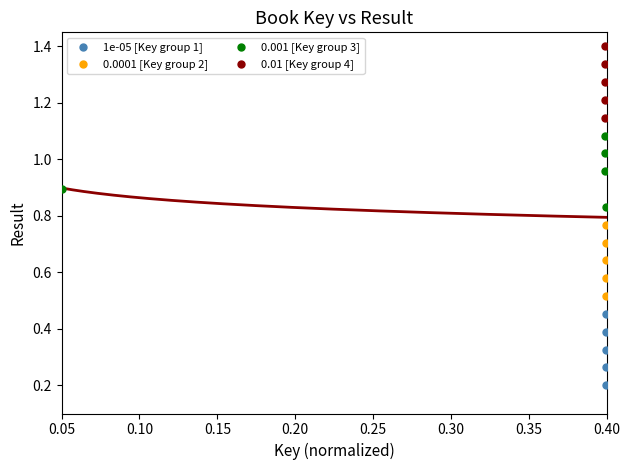

Which series contains the lowest Y value?

1e-05 [Key group 1]